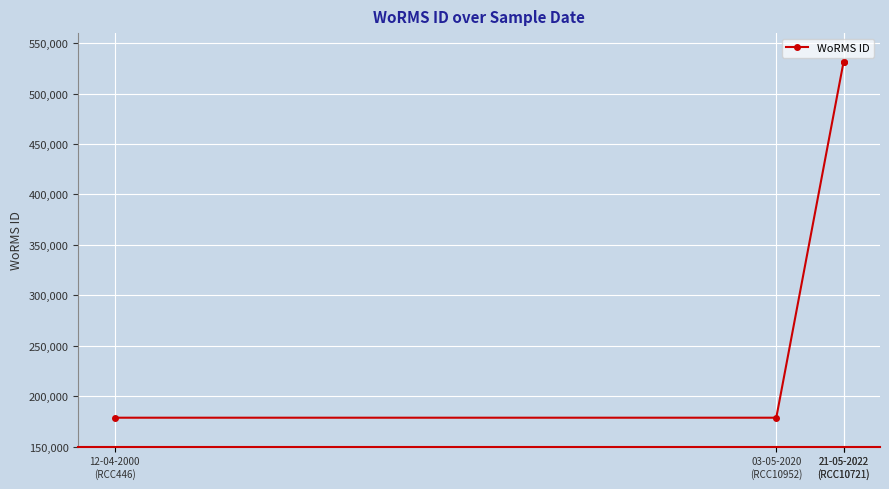

What is the sum of the values at 21-05-2022
(RCC10721) and 12-04-2000
(RCC446)?

710073